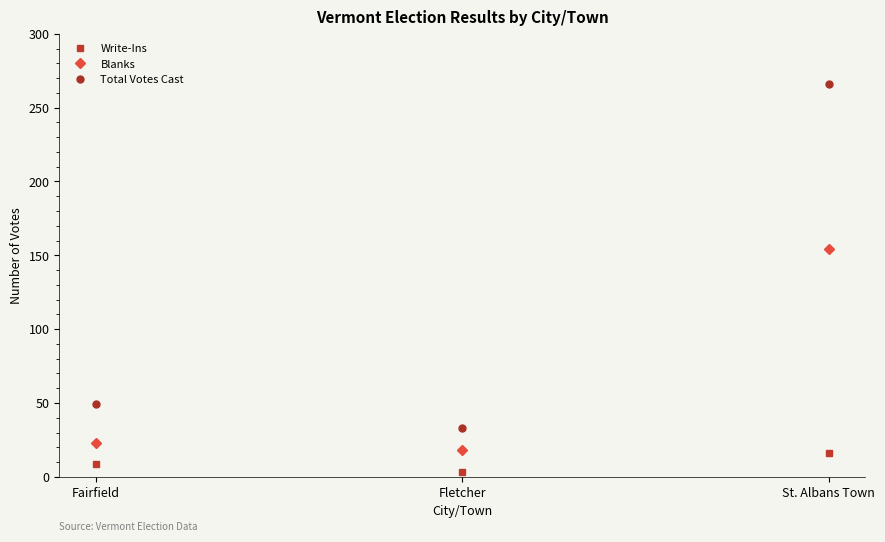

How many categories are shown in the chart?

3